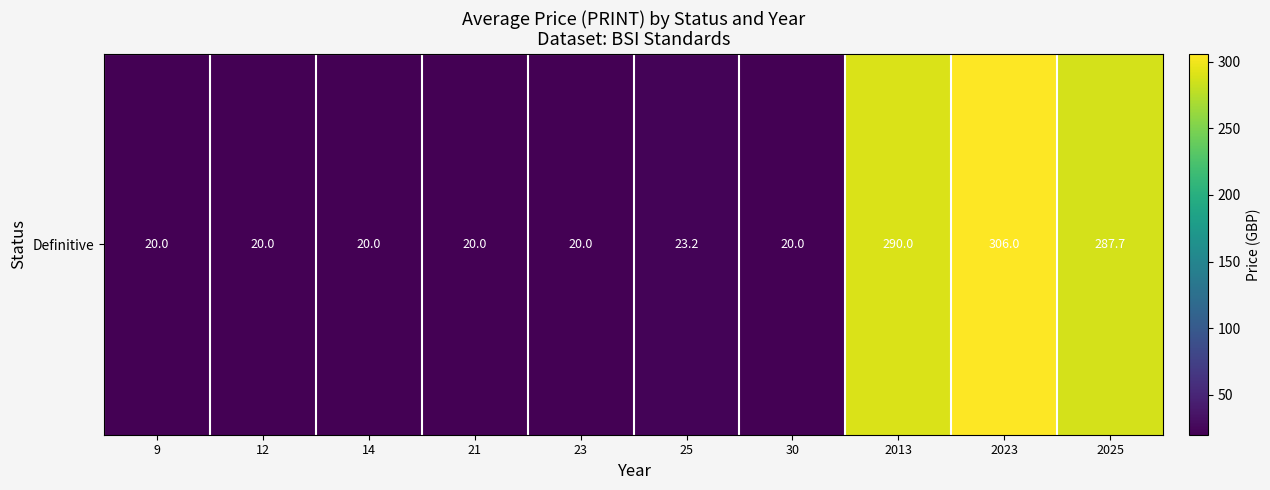

The chart shows a value of 306.0 at 2023. True or false?

True